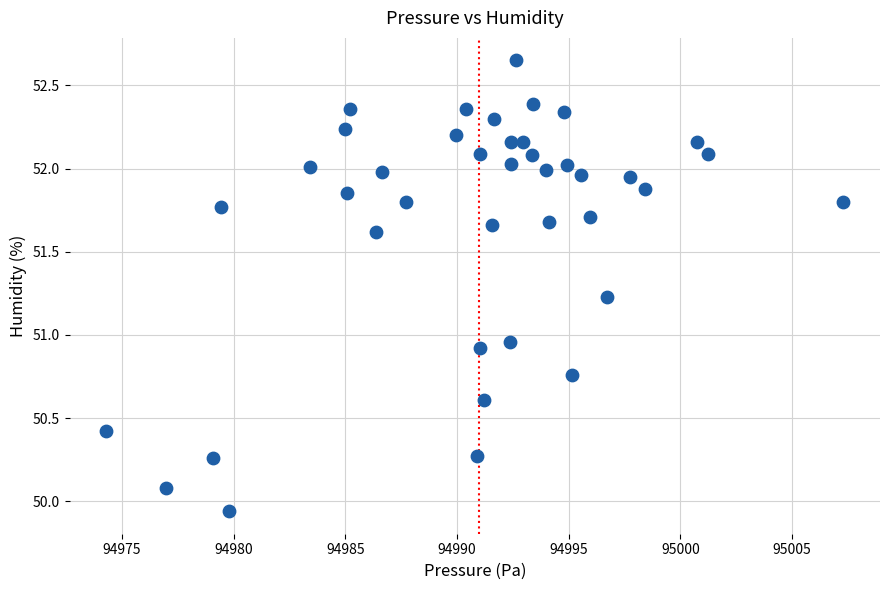

What is the range of Y values (max minus min)?

2.7